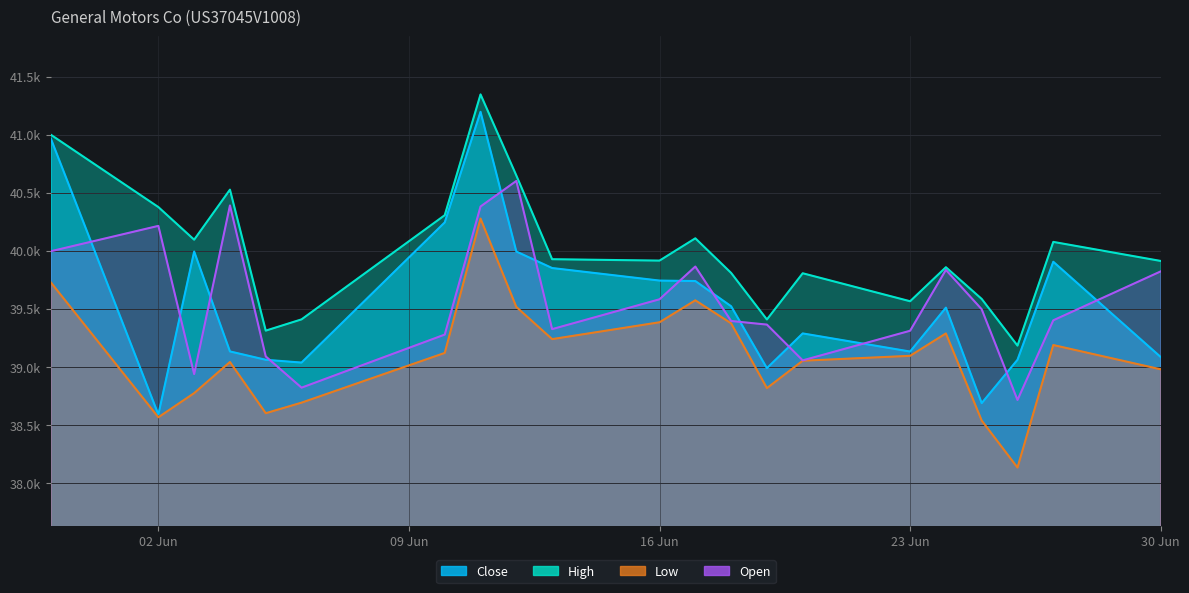

How many interior local valleys does the Close series have?

5